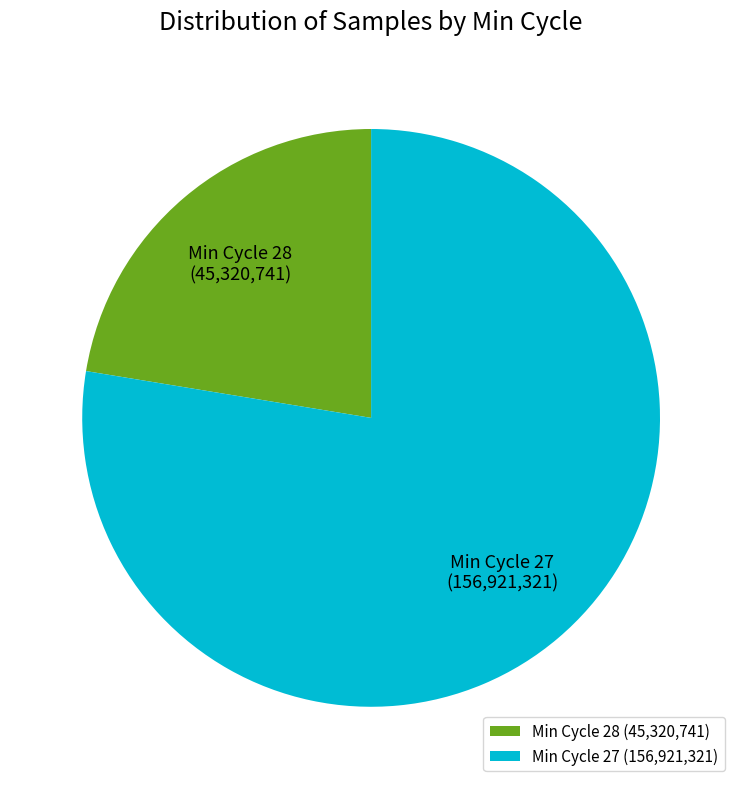

Which category has the biggest portion of the pie?

Min Cycle 27 (156,921,321)